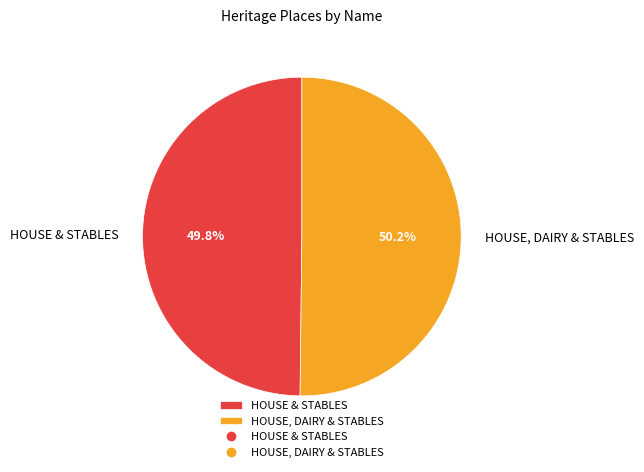

To the nearest percent, what percentage of the pie is HOUSE & STABLES?

50%